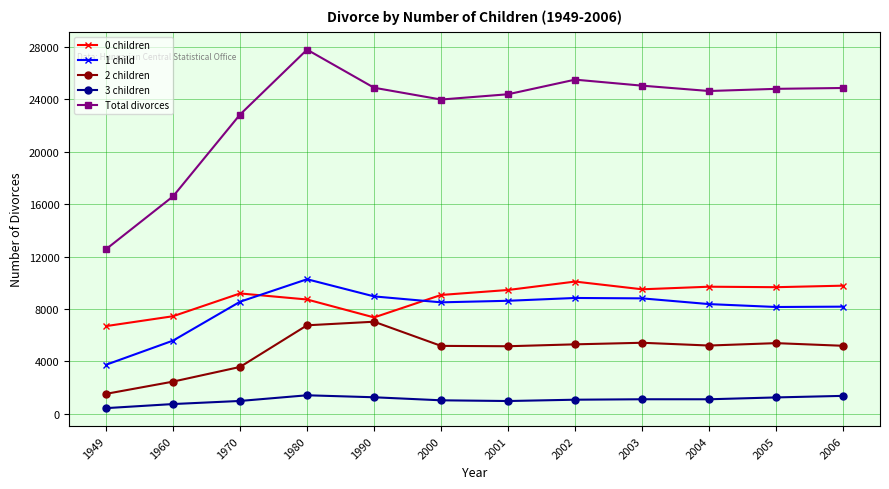

At 1990, list the series in order from largest to smallest.

Total divorces, 1 child, 0 children, 2 children, 3 children